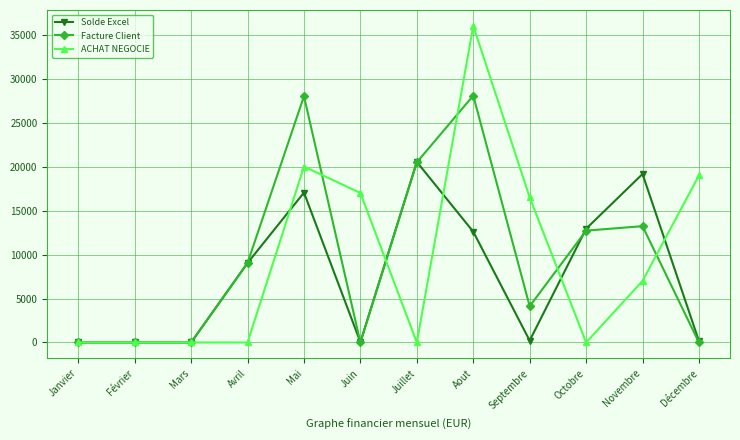

Where is ACHAT NEGOCIE nearest to the value 18000?

Juin